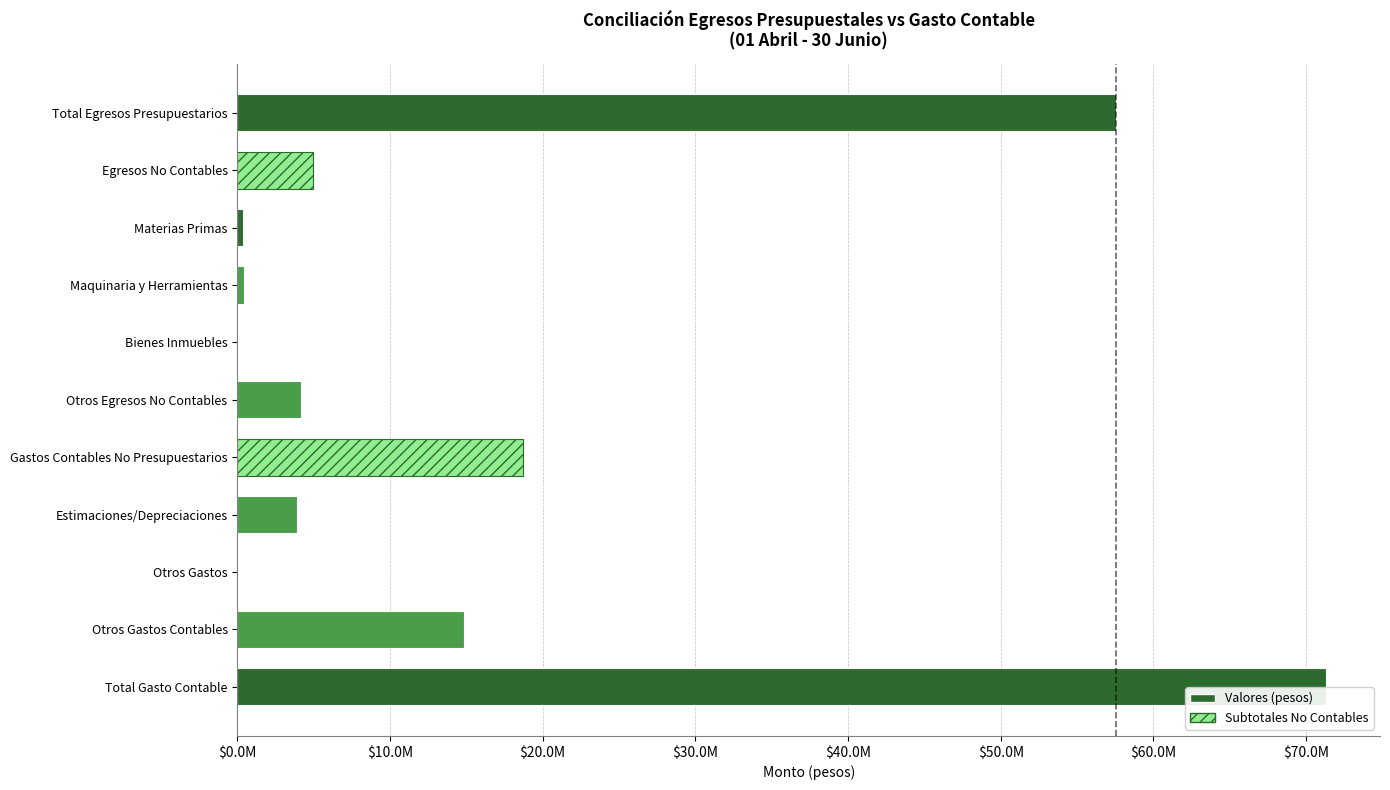

What is the value of the 6th bar from the left?

4200387.8